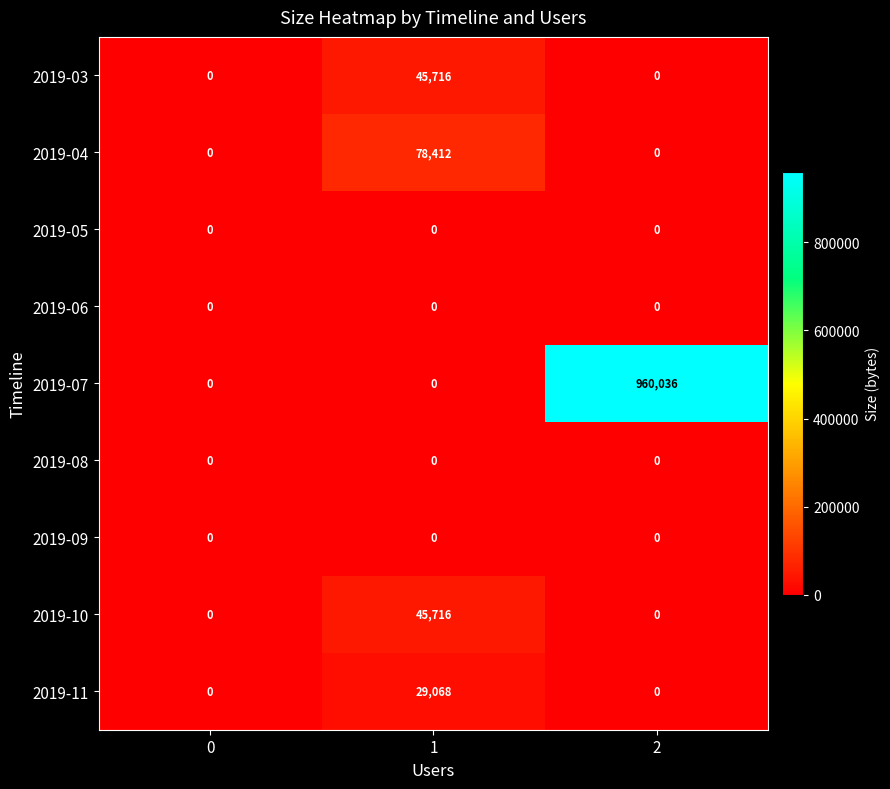

Is it true that 2019-03 equals 0 at 0?

True